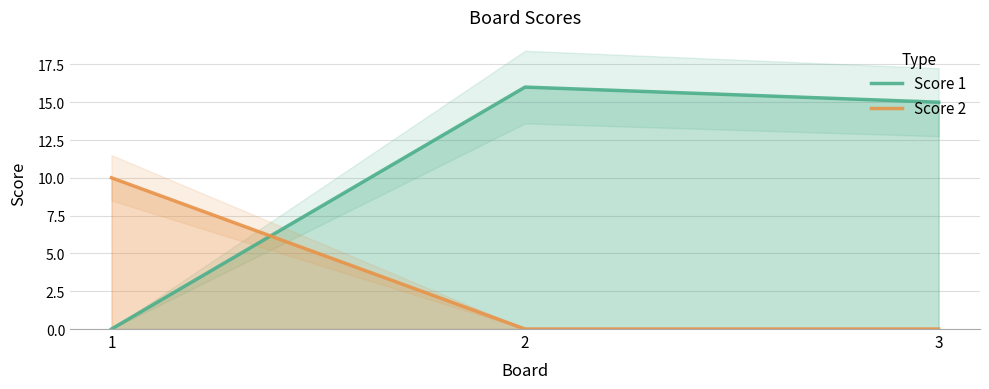

What is the value of the Score 1 point at the 2nd from the left?

16